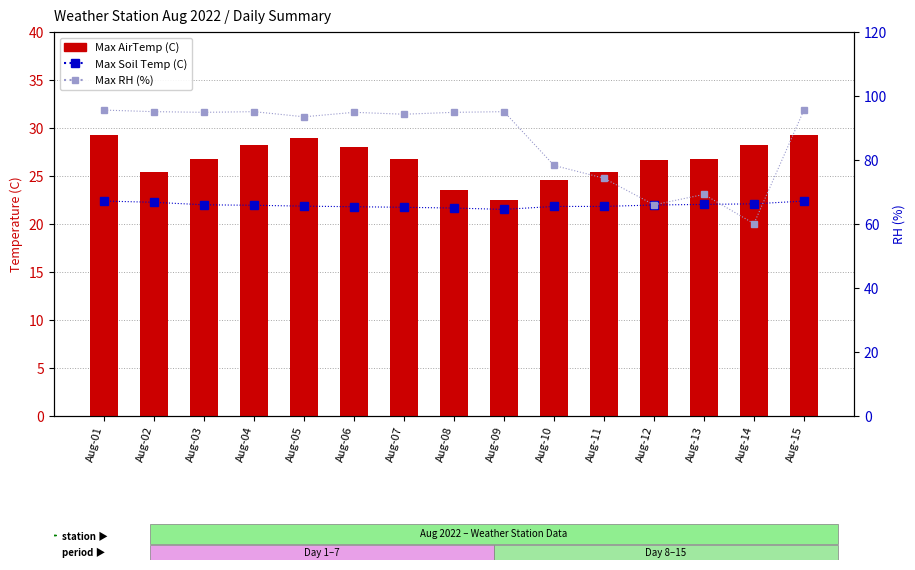

Rank the categories by Max Soil Temp (C) value from highest to lowest.

Aug-01, Aug-15, Aug-02, Aug-14, Aug-13, Aug-03, Aug-12, Aug-04, Aug-05, Aug-10, Aug-11, Aug-06, Aug-07, Aug-08, Aug-09